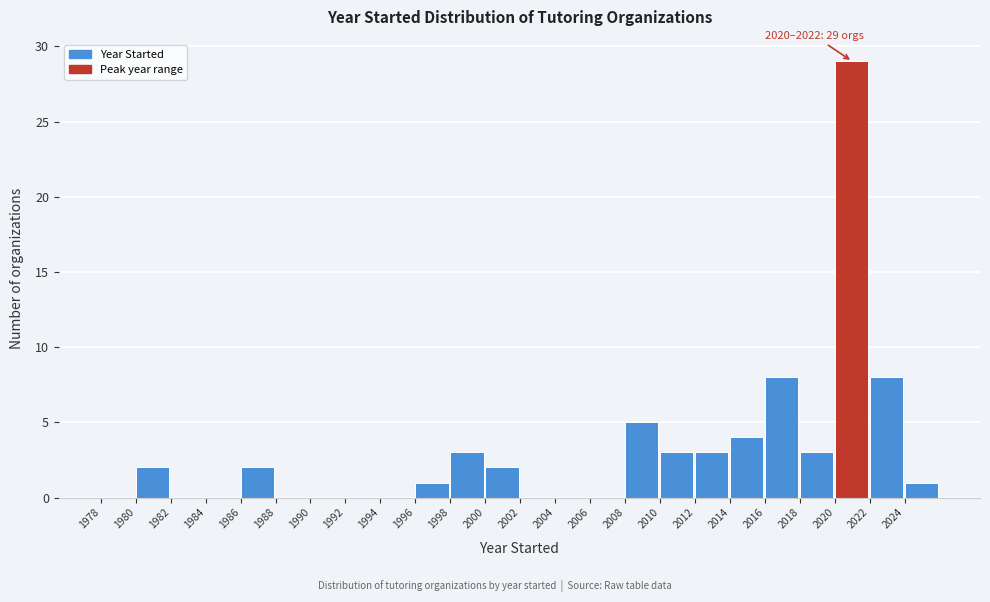

Which range on the x-axis has the tallest bar?

2020 to 2022